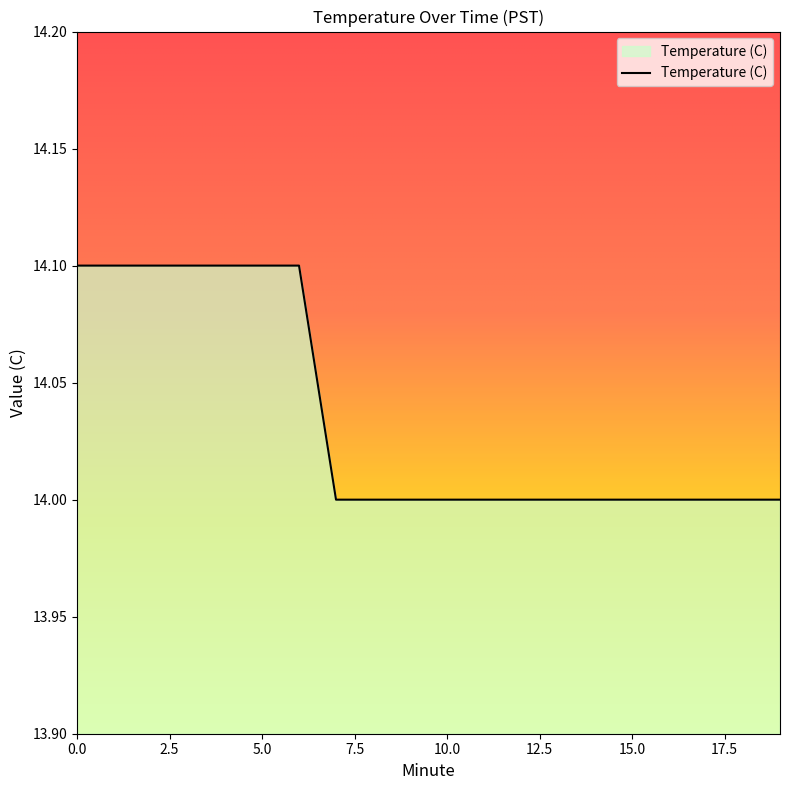

What is the smallest value displayed?

14.0